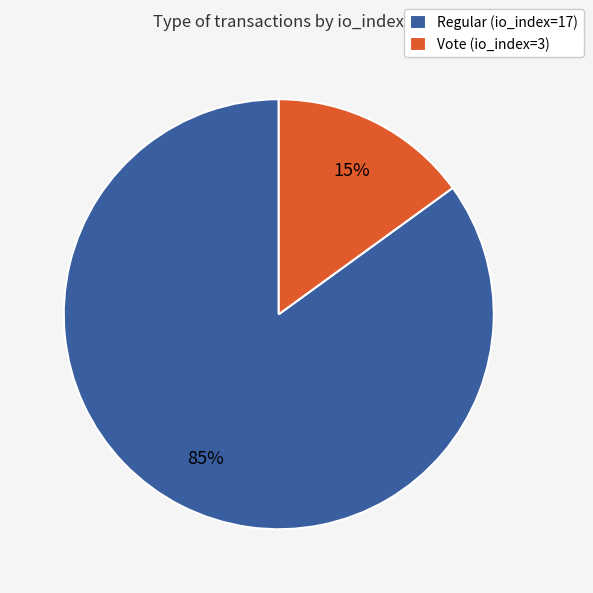

How many slices are in this pie chart?

2